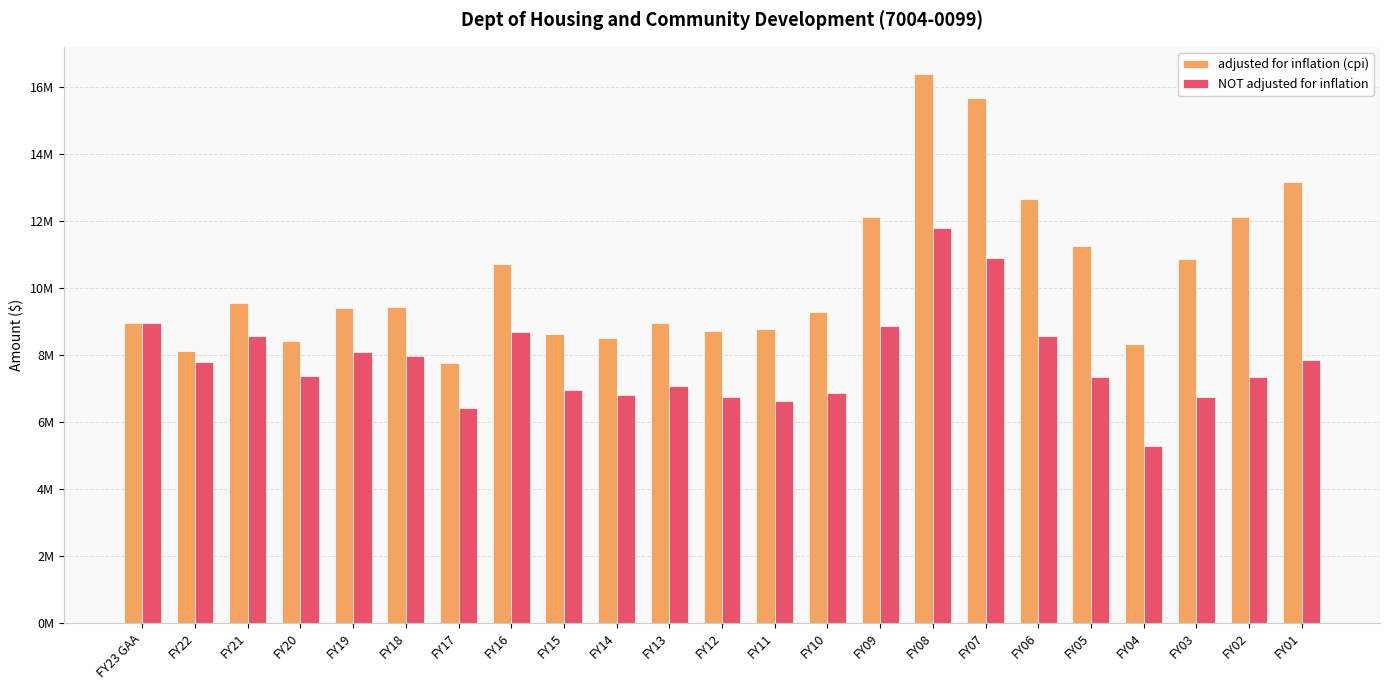

Reading left to right, list all the values displayed in this chart.

adjusted for inflation (cpi): 8961761	8107714	9548925	8419472	9384182	9412657	7769329	10712291	8624122	8497526	8963151	8717337	8781444	9285967	12109781	16374265	15659778	12640437	11241687	8322858	10853262	12119044	13147735
NOT adjusted for inflation: 8961761	7771502	8553502	7373021	8089967	7949706	6417921	8687359	6947752	6797129	7059734	6752317	6607910	6851637	8848096	11798731	10880268	8559992	7335658	5272586	6727224	7349882	7835017